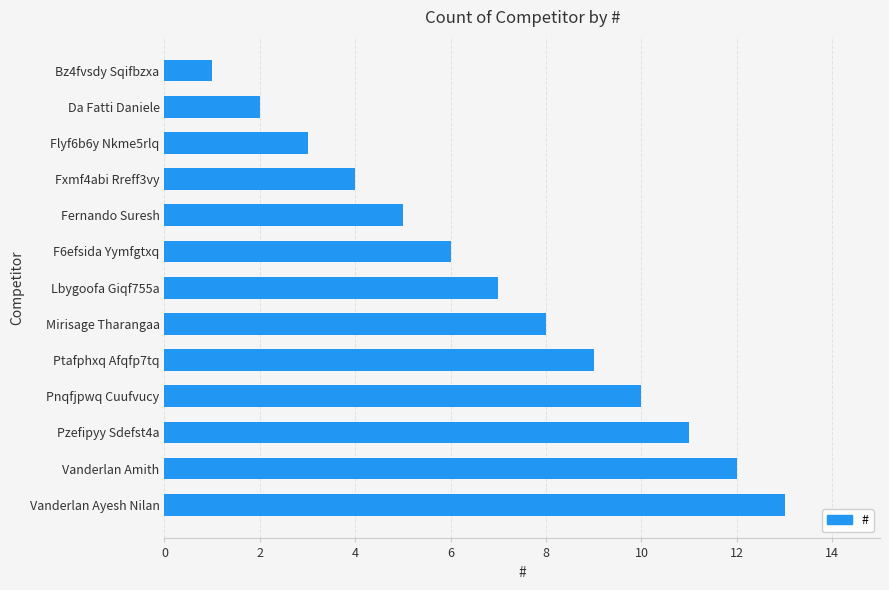

Count the number of categories in the chart.

13